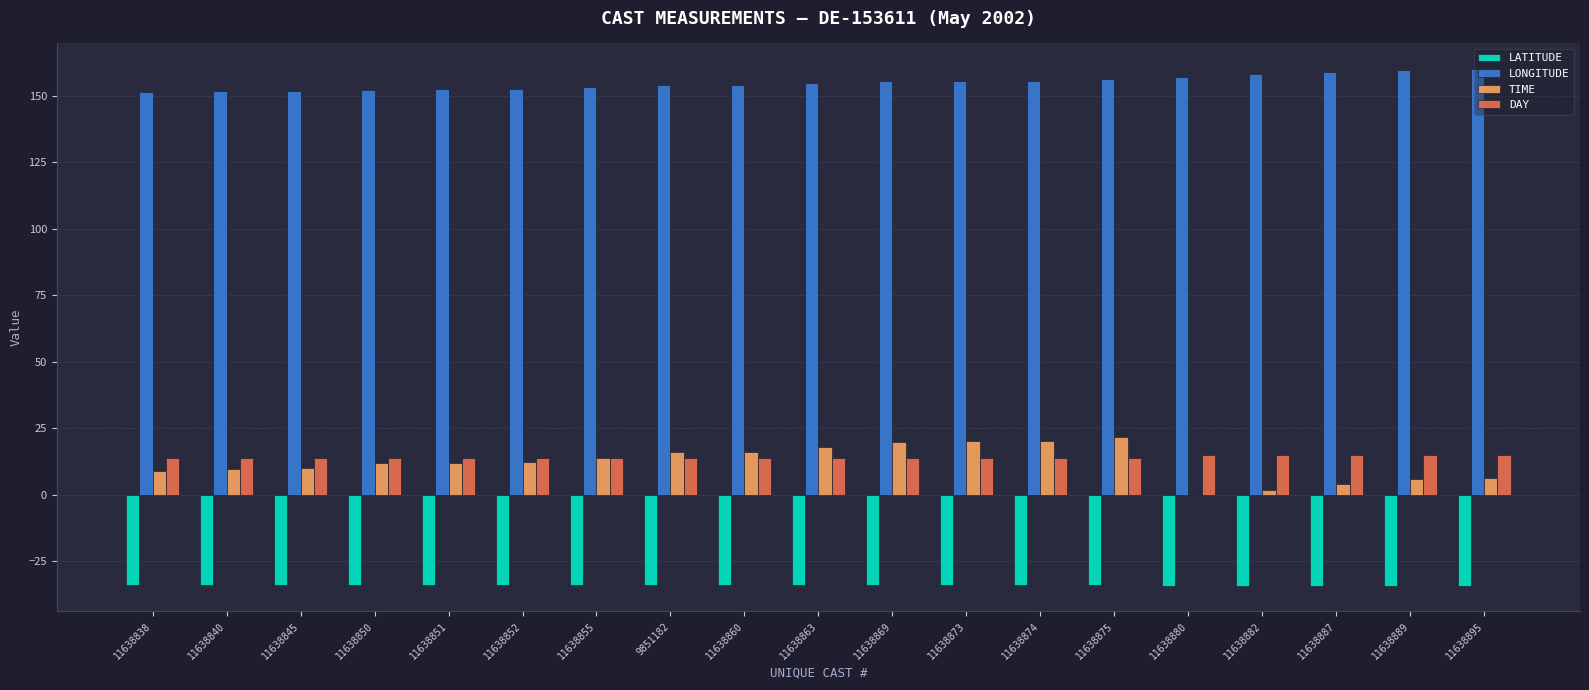

The value of LATITUDE at 11638869 is -18.5. True or false?

False